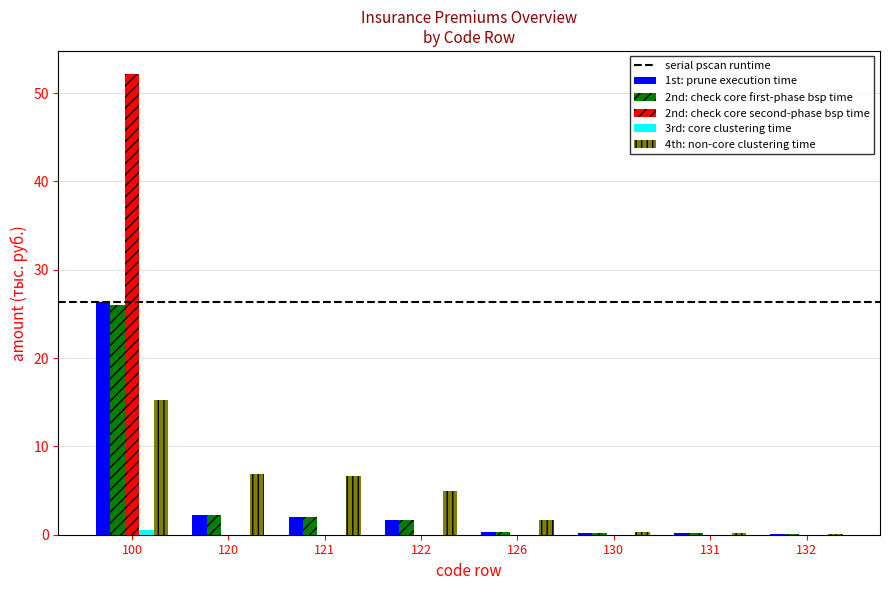

At which category is the sum across all series the highest?

100